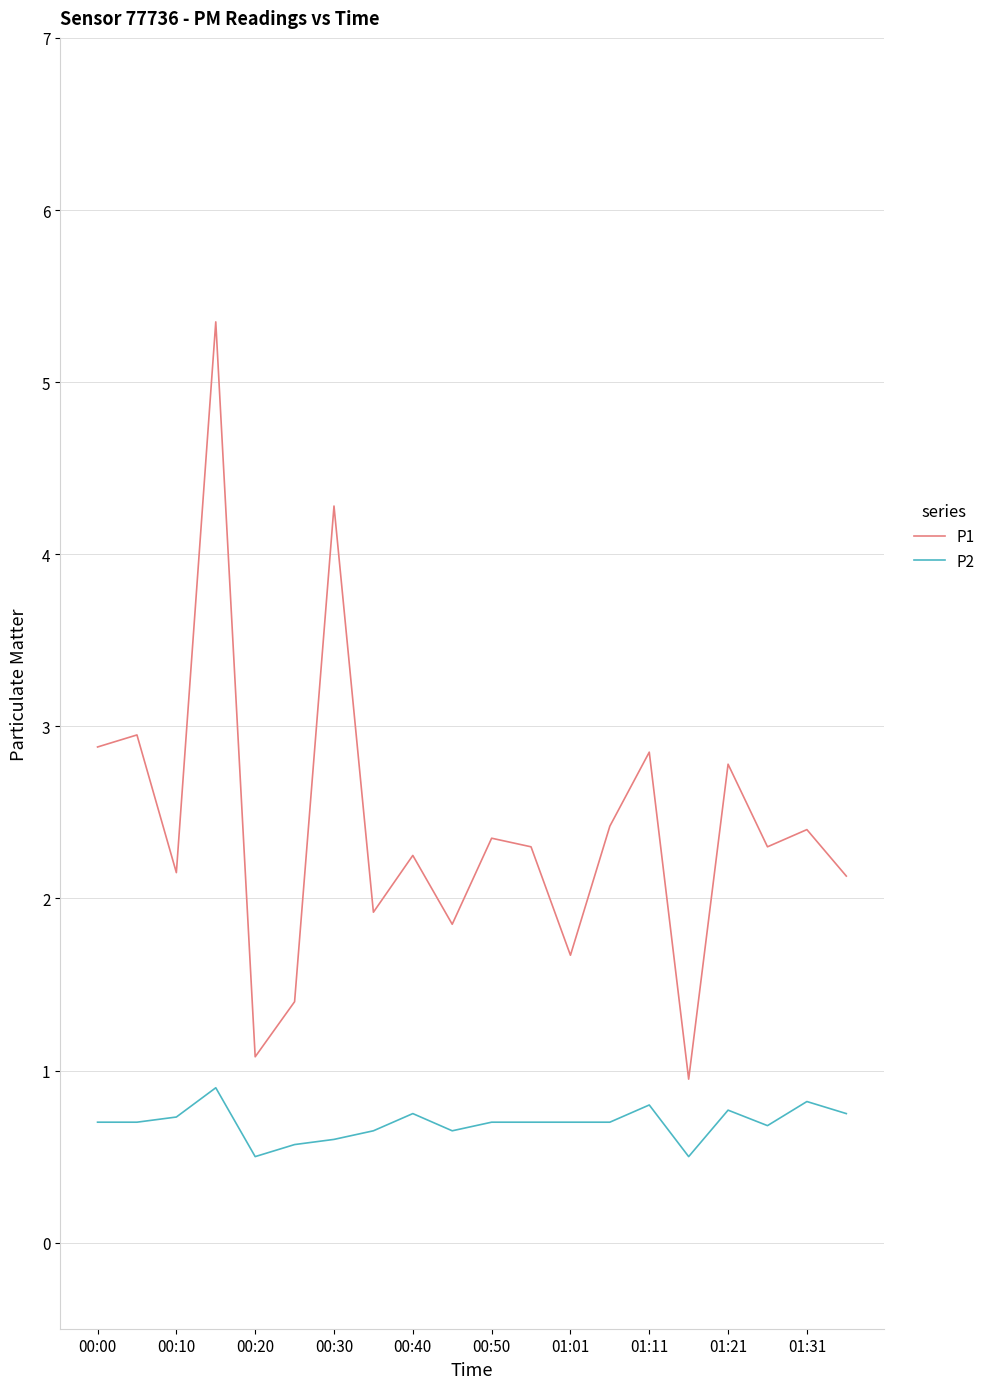

What is the maximum value for P2?

0.9